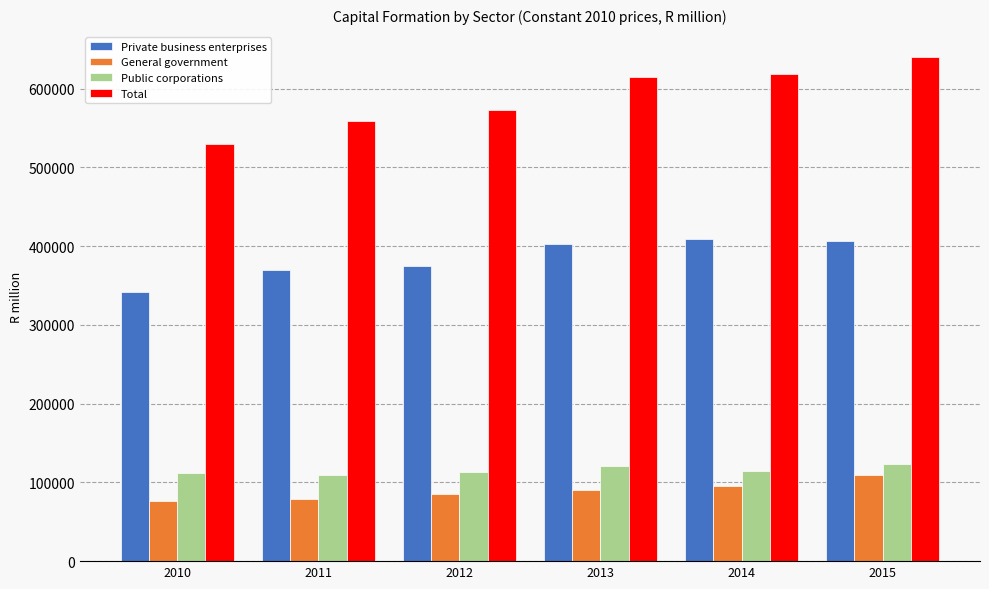

Read the Private business enterprises value at 2013.

402681.0